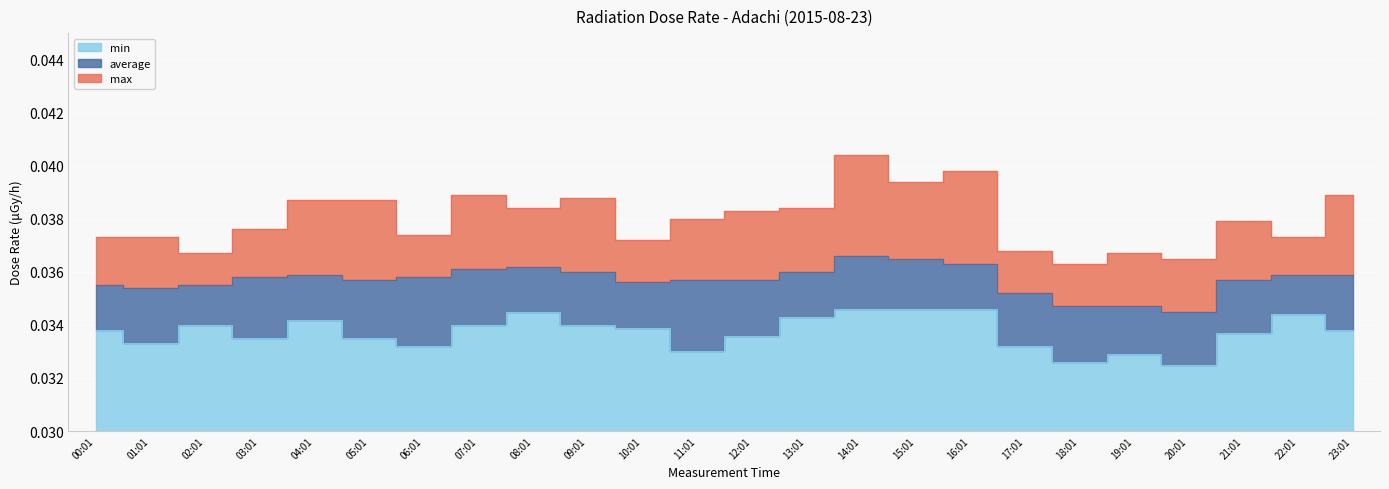

The min series shows 0.1 at 06:01. True or false?

False